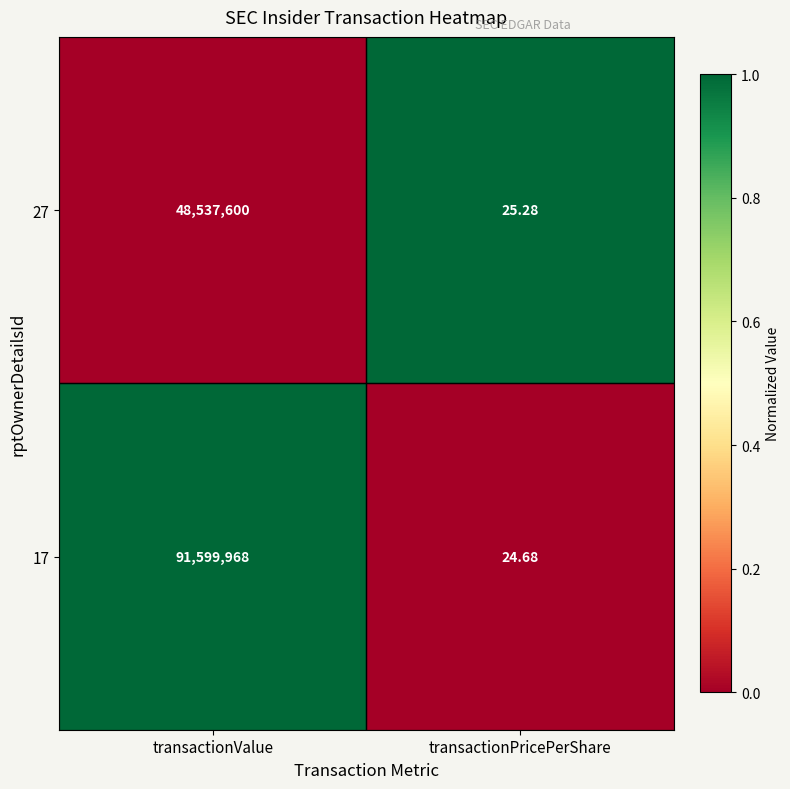

At which category does the chart reach its minimum across all series?

transactionPricePerShare